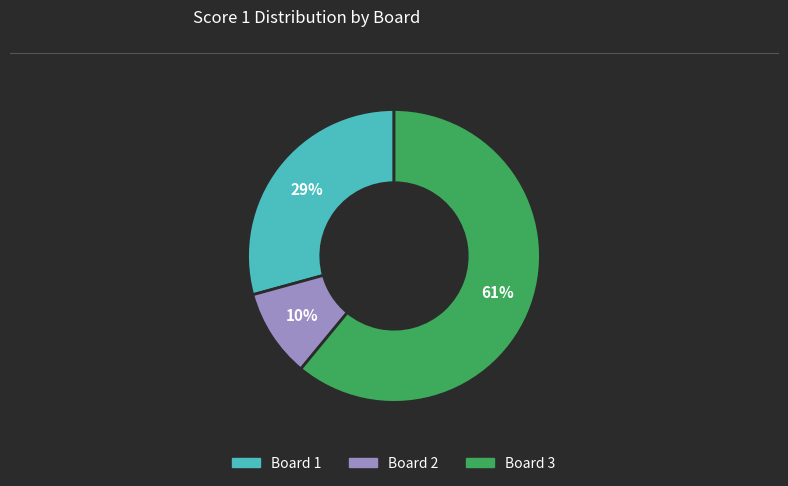

The Board 3 slice represents 61% of the pie. True or false?

True